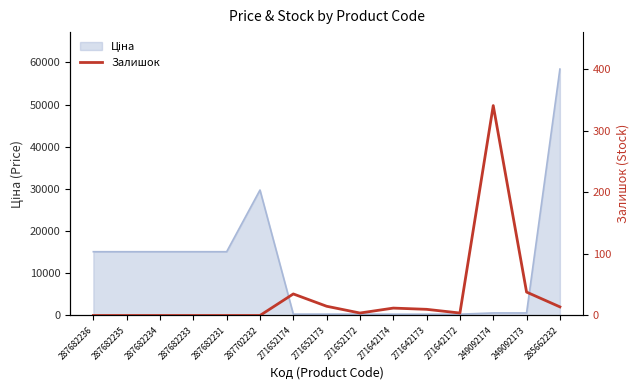

What is the label of the 7th point from the left?

271652174